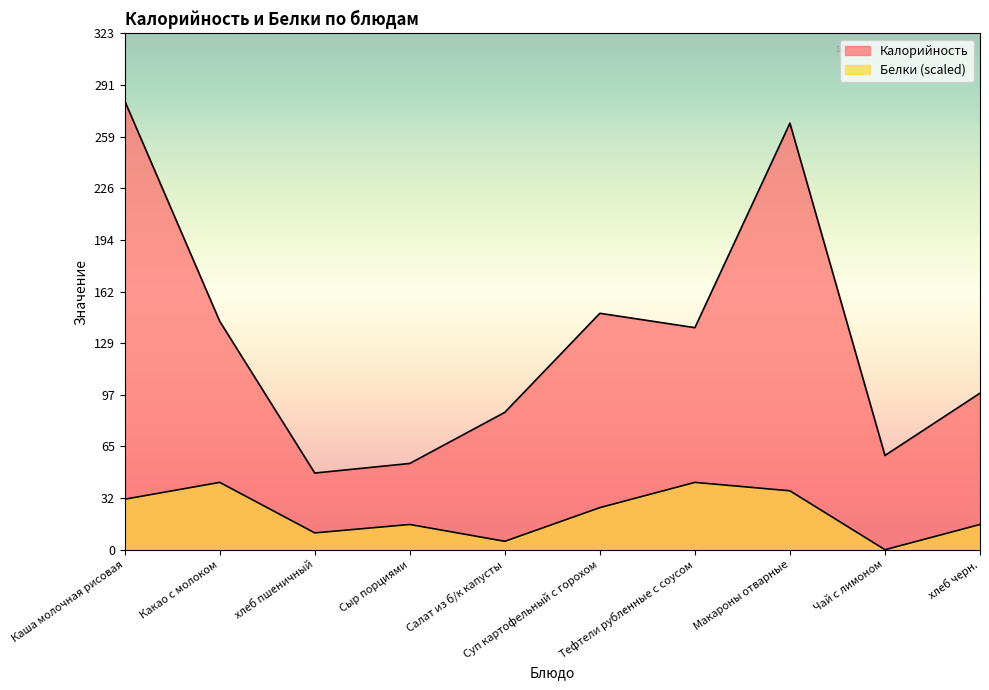

Reading left to right, extract all data points from this chart.

Калорийность: 281.0	143.0	48.0	54.0	86.0	148.0	139.0	267.0	59.0	98.0
Белки: 31.6	42.1	10.5	15.8	5.3	26.3	42.1	36.9	0.0	15.8